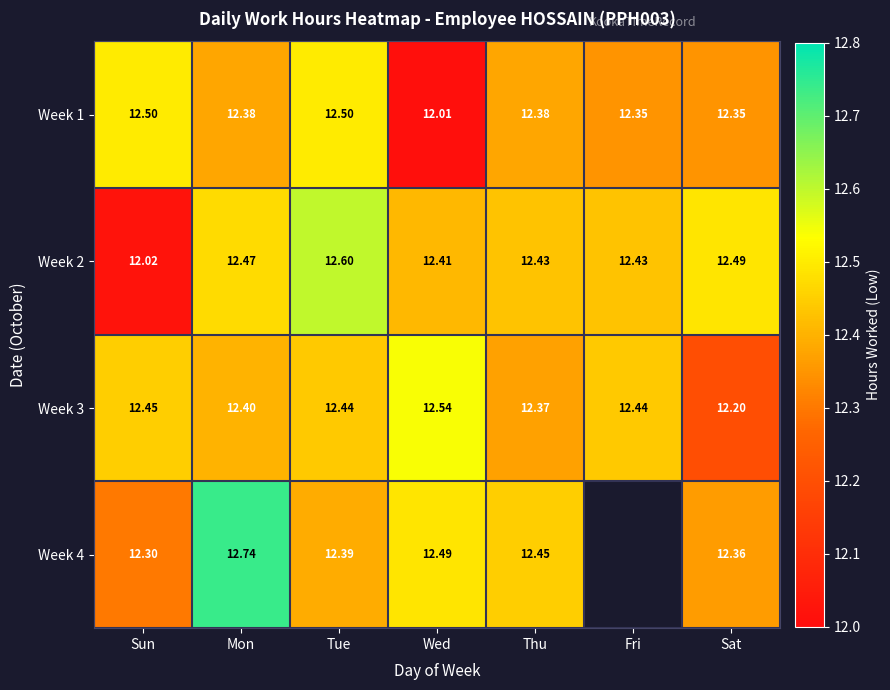

How many data points does each series have?

7